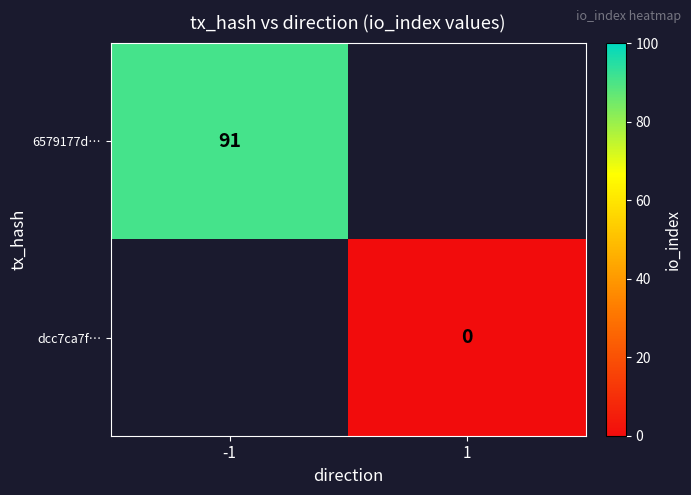

The value of 6579177d… at -1 is 91. True or false?

True